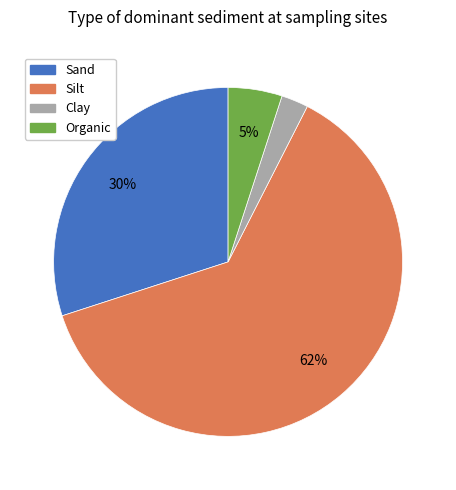

Does any single category account for the majority?

Yes